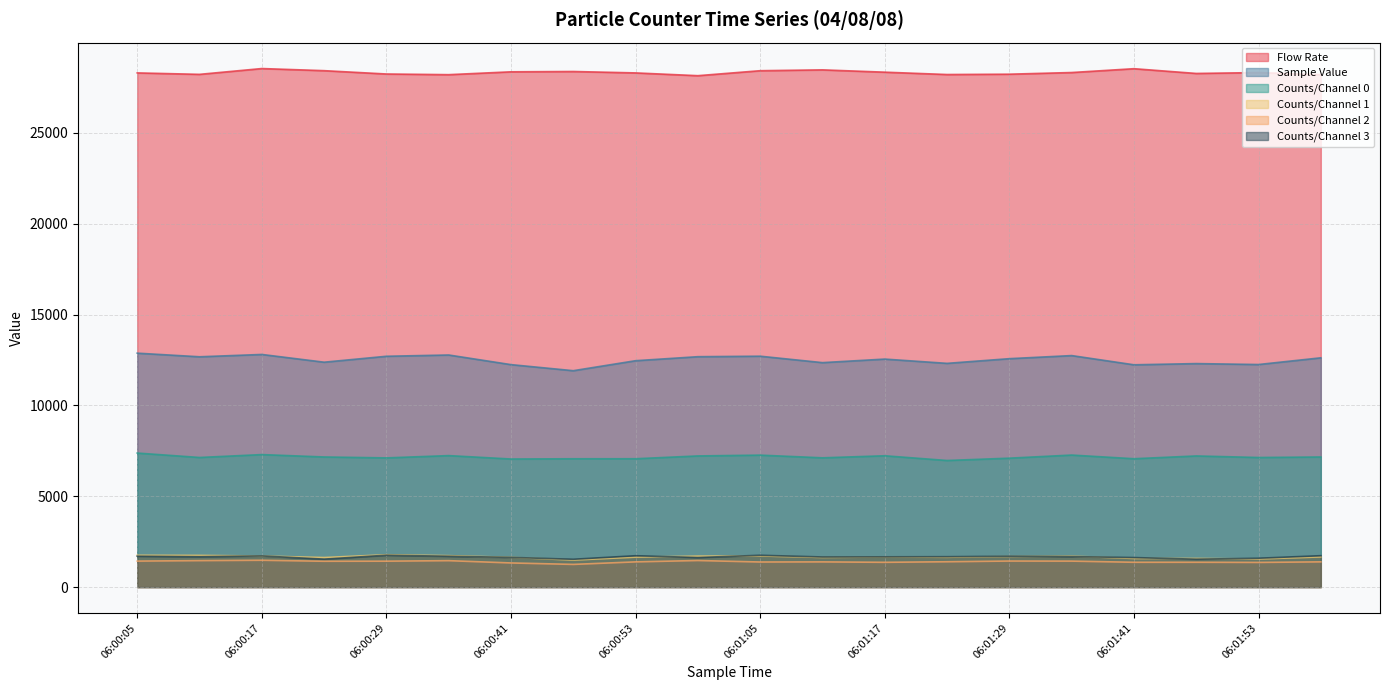

The value of Counts/Channel 3 at 06:00:35 is 1695.0. True or false?

True